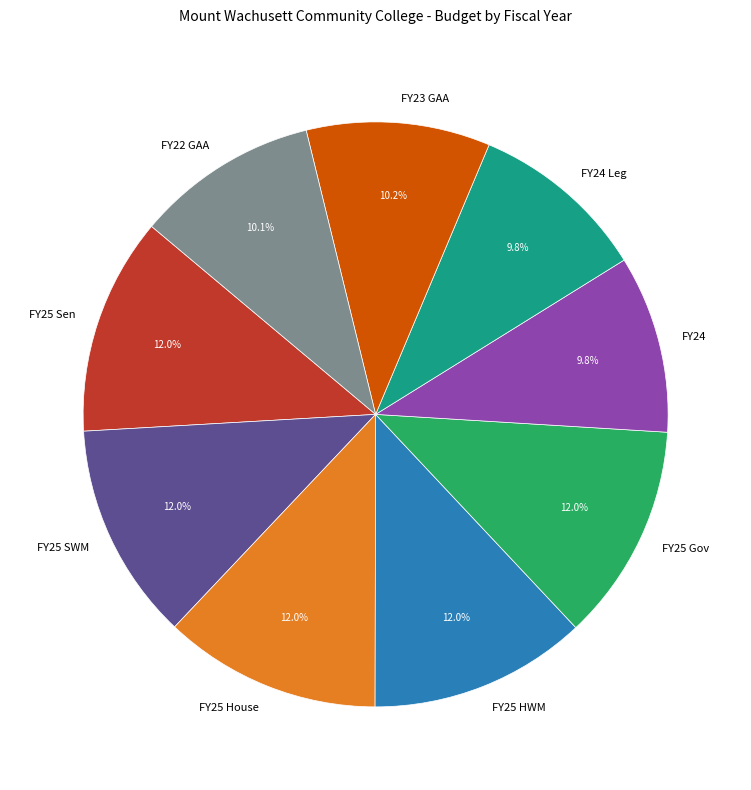

What percentage is the FY25 HWM slice, to the nearest percent?

12%